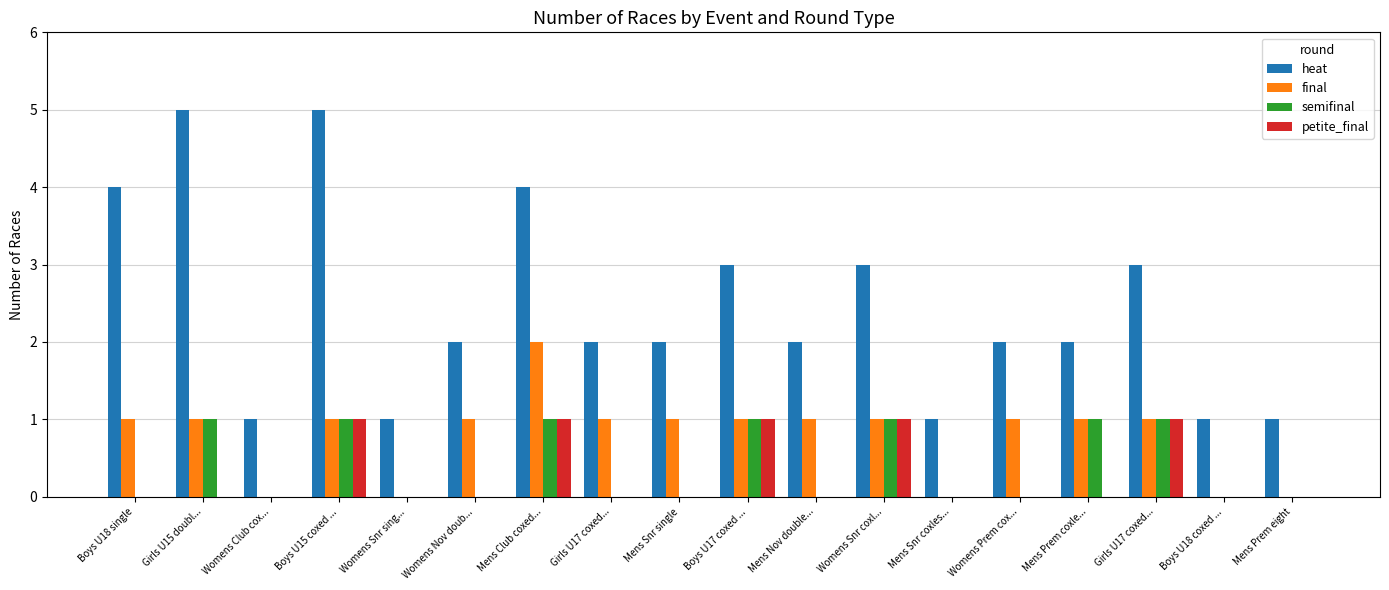

What are all the series names shown in the legend?

heat, final, semifinal, petite_final